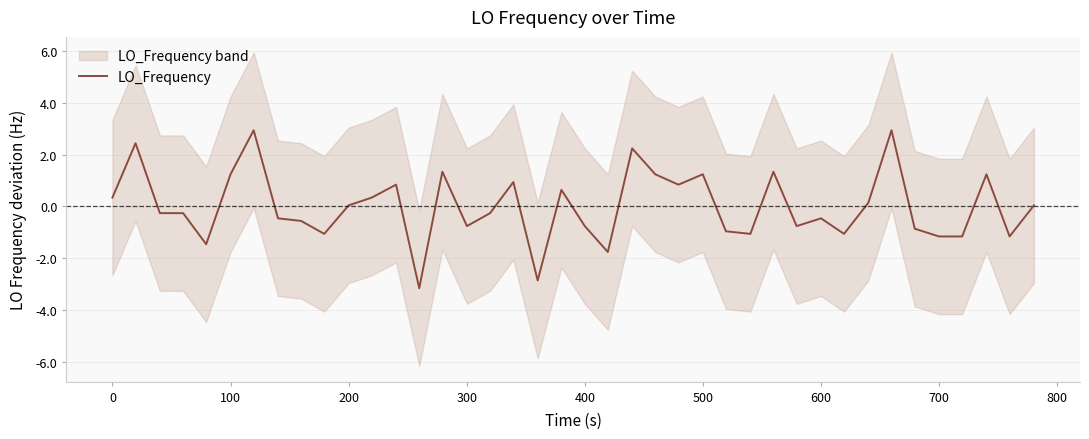

Does the chart display data point markers on the line(s)?

No